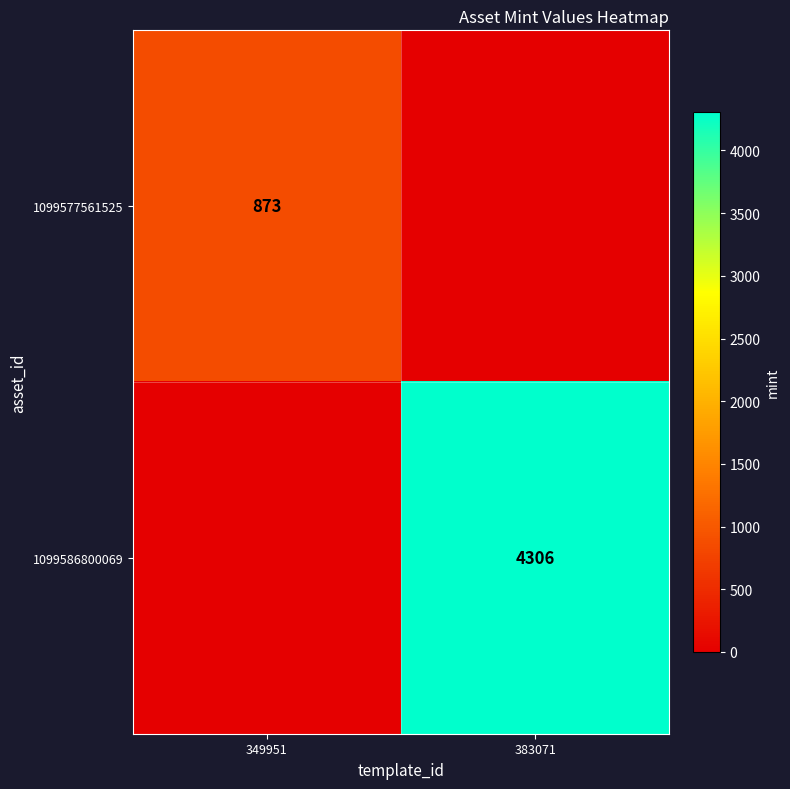

Count the number of categories in the chart.

2